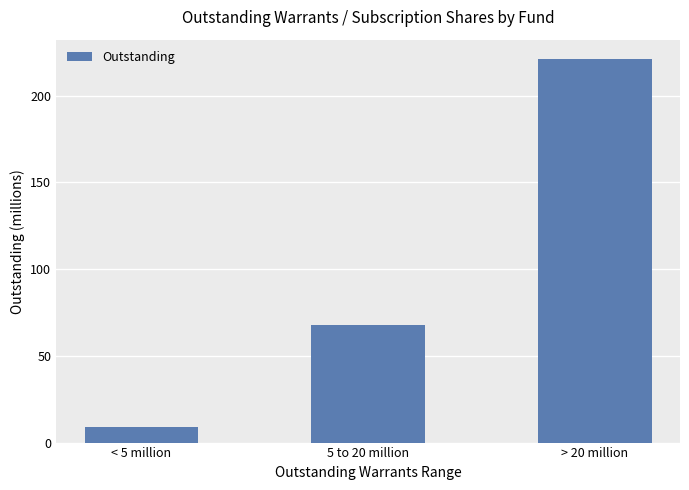

Which label corresponds to the smallest value in the chart?

< 5 million